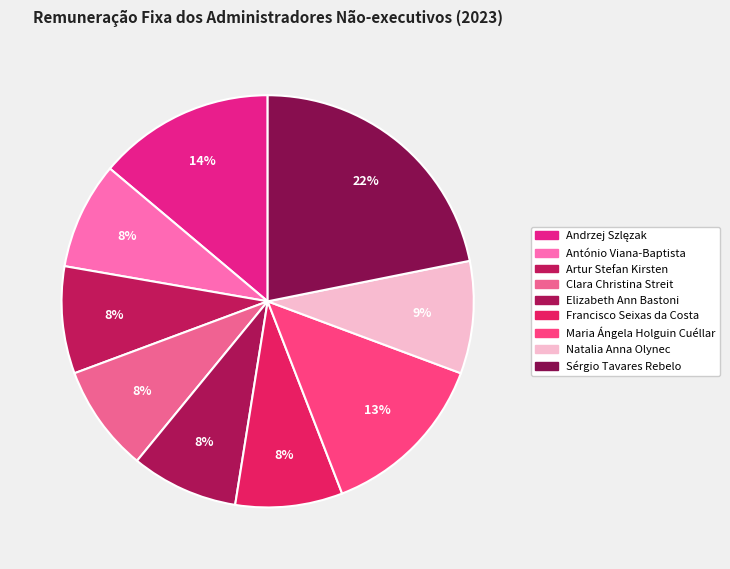

Between Andrzej Szlęzak and Elizabeth Ann Bastoni, which is larger?

Andrzej Szlęzak